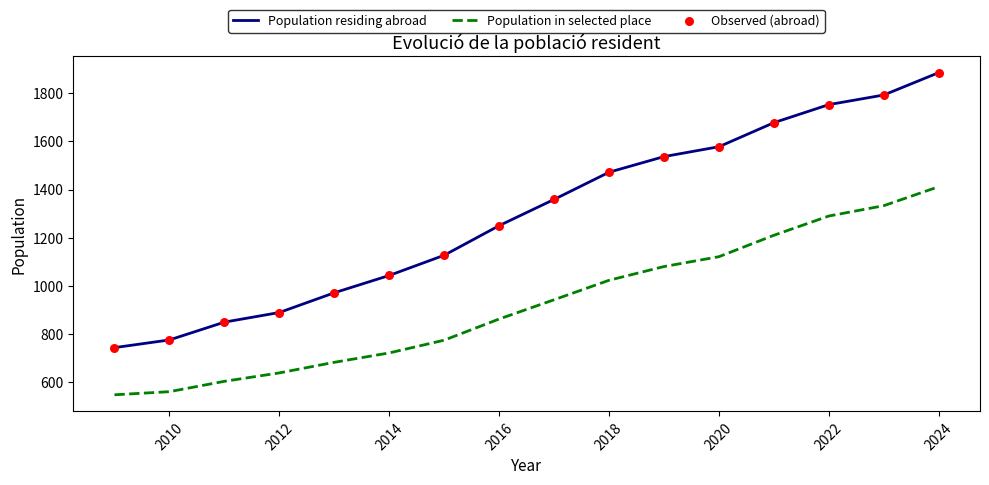

At how many categories does at least one series exceed 1529?

6